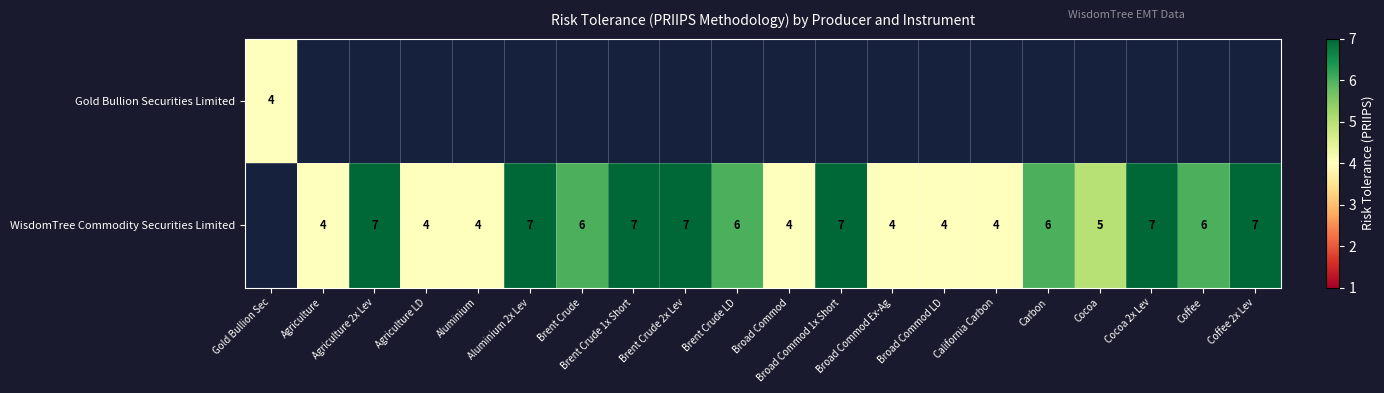

True or false: WisdomTree Commodity Securities Limited has a value of 2 at Agriculture.

False